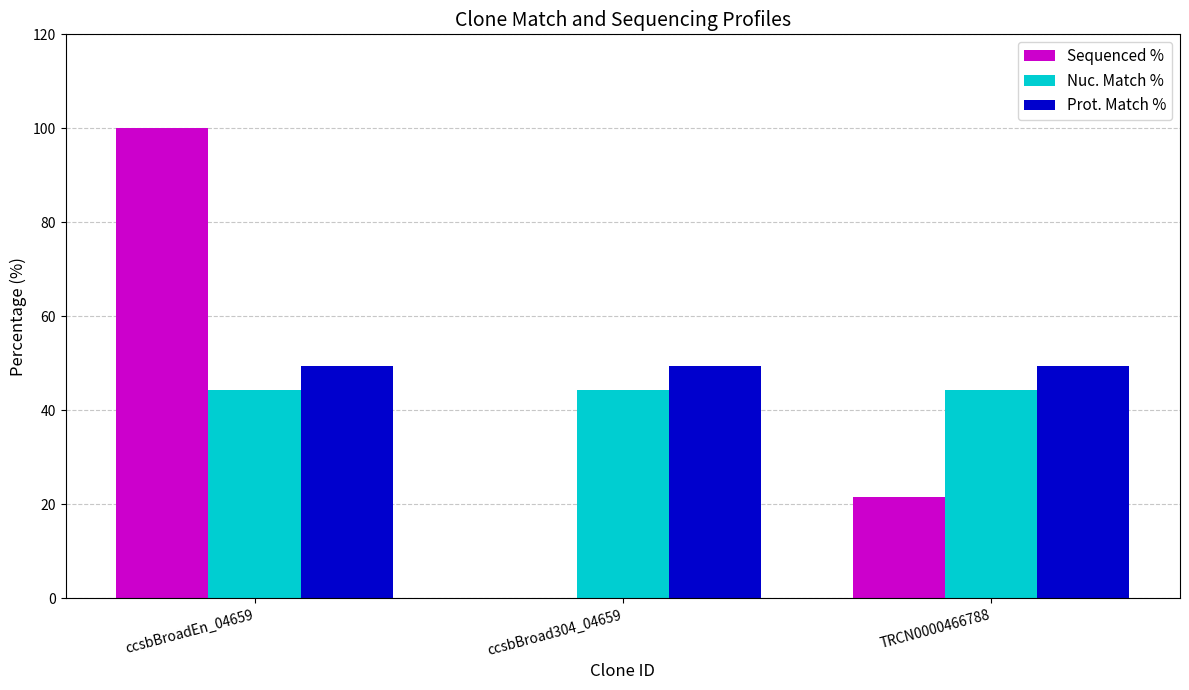

Which series changed the most between ccsbBroadEn_04659 and ccsbBroad304_04659?

Sequenced %